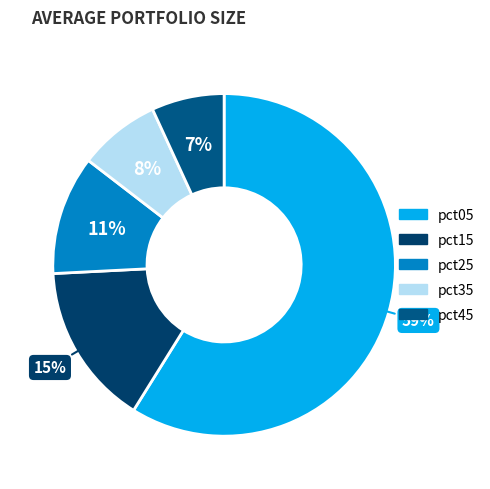

Count the number of slices in the pie.

5